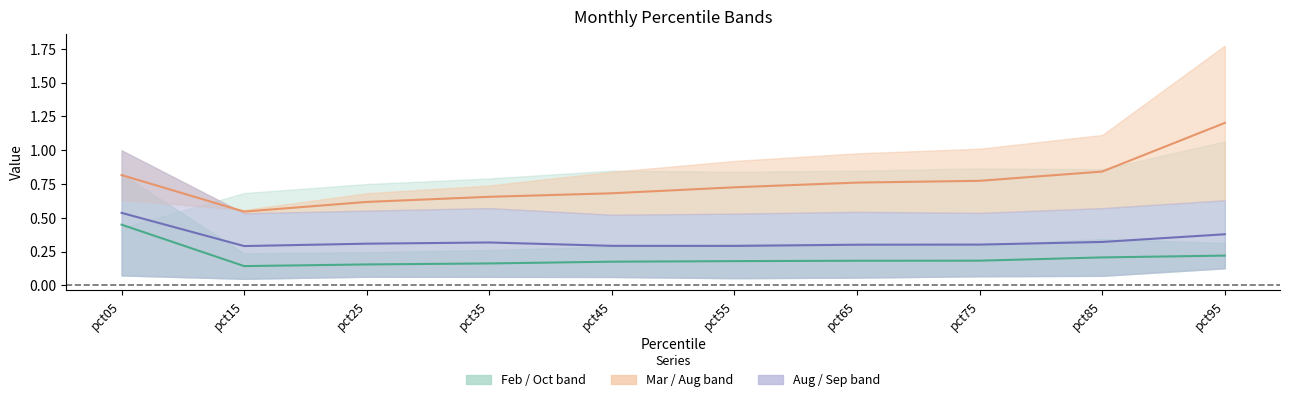

Does the chart have visible grid lines?

No